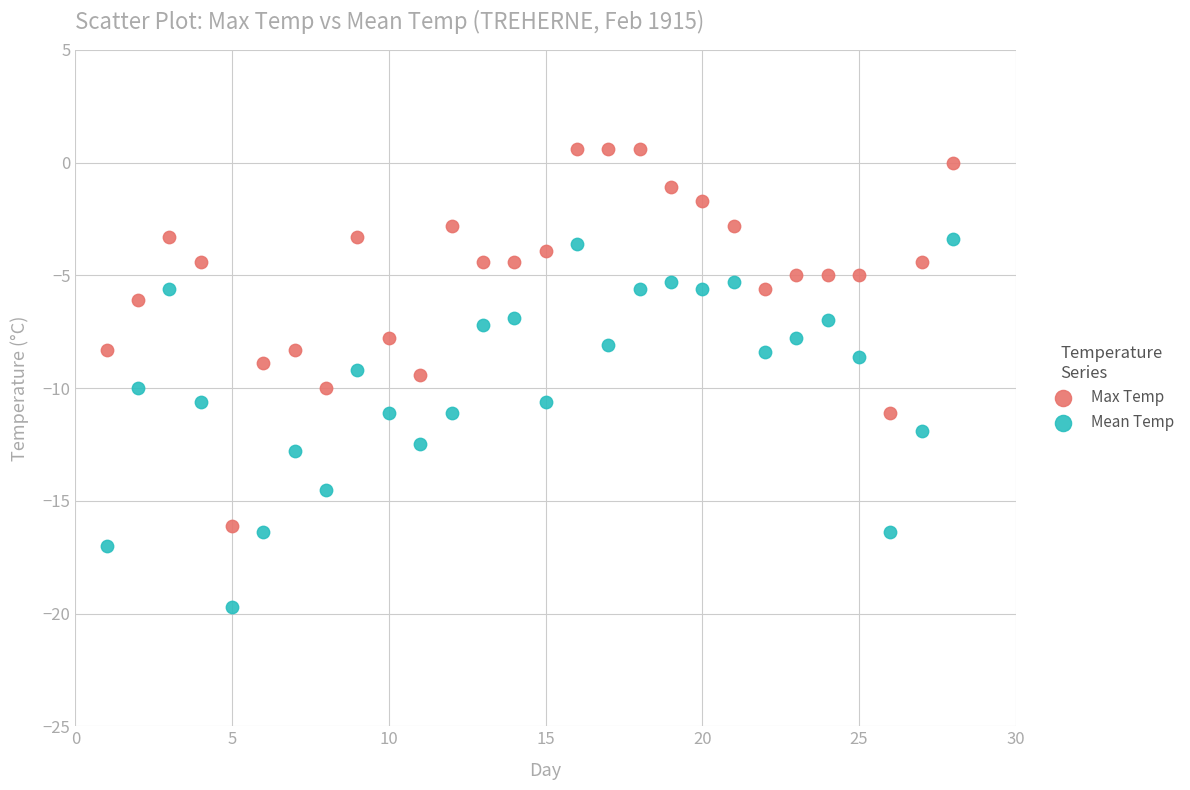

Which series contains the highest Y value?

Max Temp